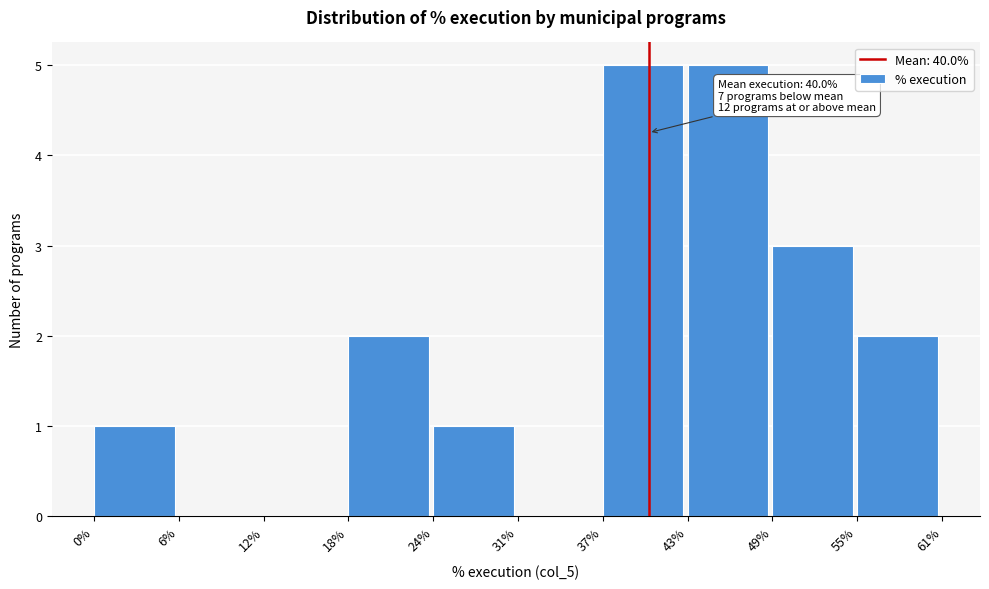

Reading left to right, list all the values displayed in this chart.

0%=1	6%=0	12%=0	18%=2	24%=1	31%=0	37%=5	43%=5	49%=3	55%=2